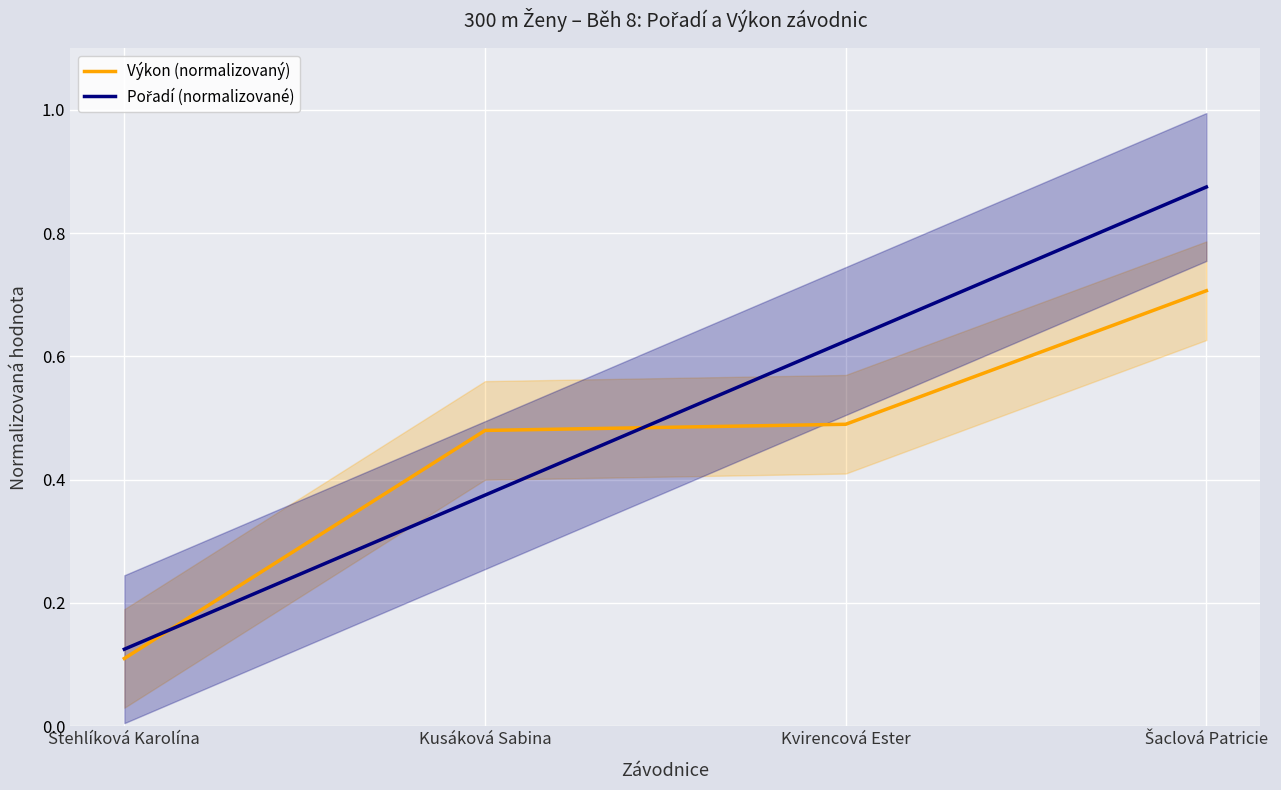

Which series has the largest total across all categories?

Pořadí (normalizované)